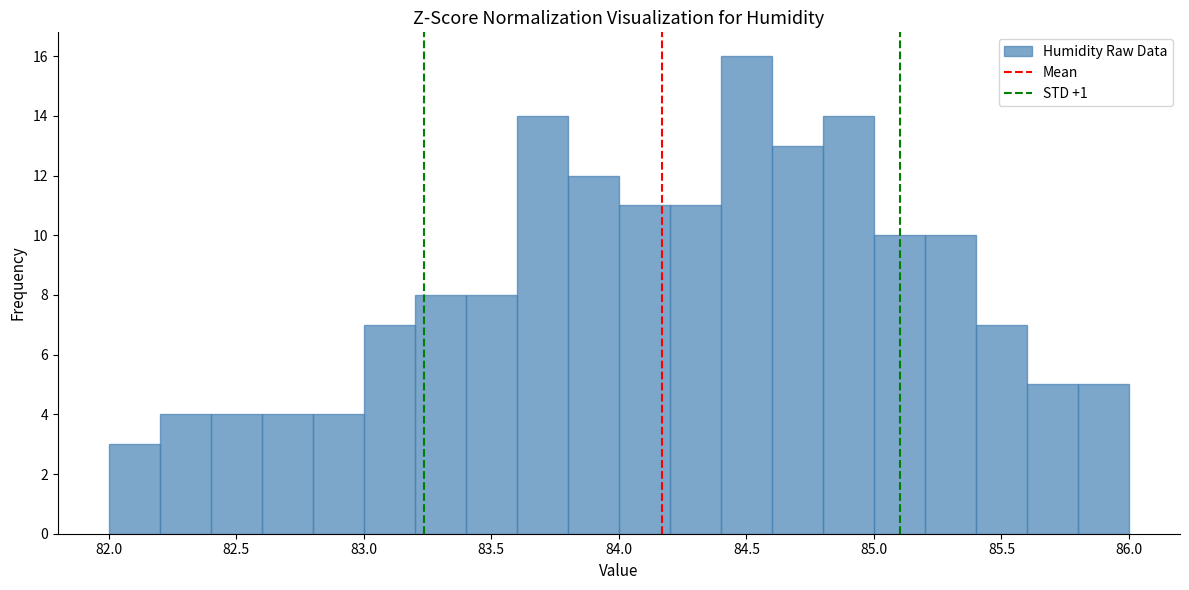

Over which range of the x-axis is the bar tallest?

84.4 to 84.6